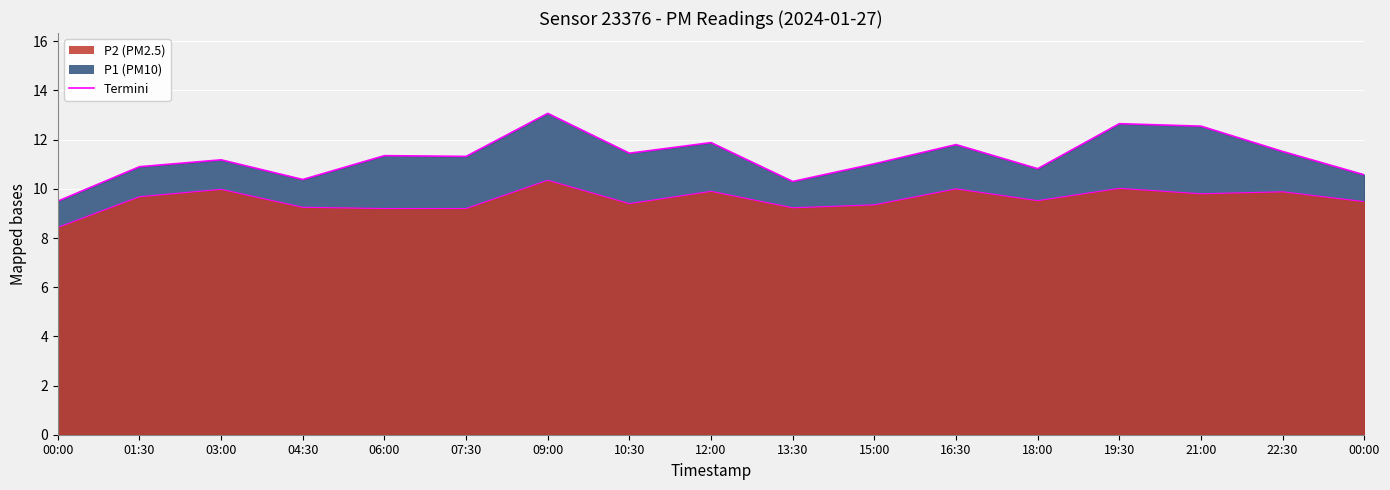

At how many categories does at least one series exceed 9?

17